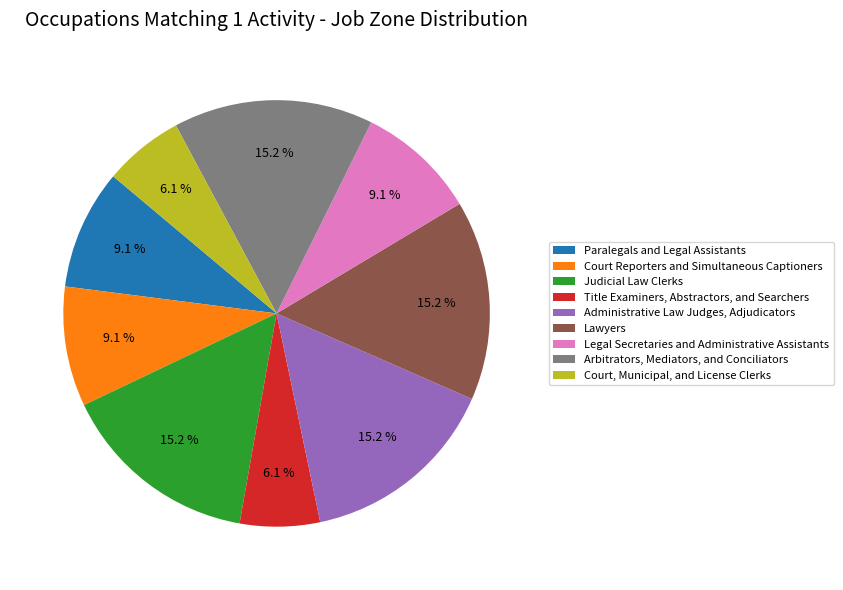

Combined, do Court Reporters and Simultaneous Captioners and Judicial Law Clerks account for over 50%?

No